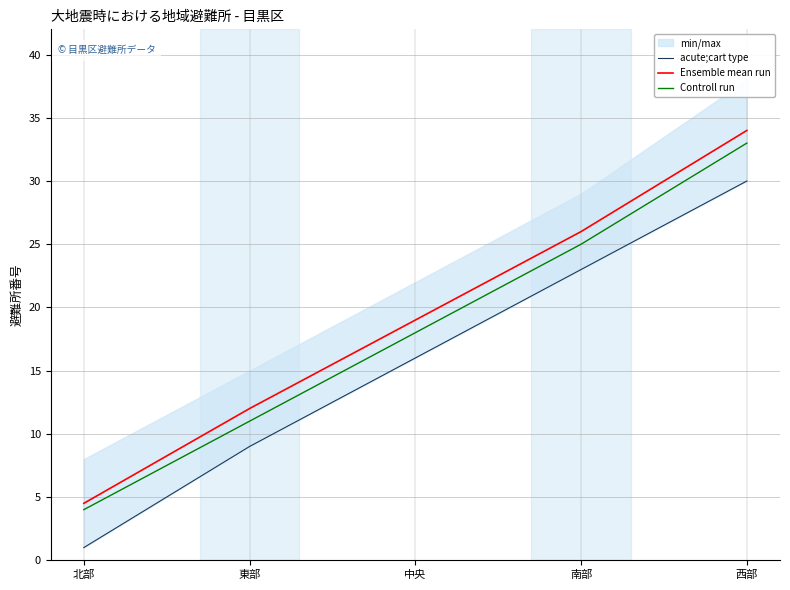

Is this an area chart (filled region under the line)?

No